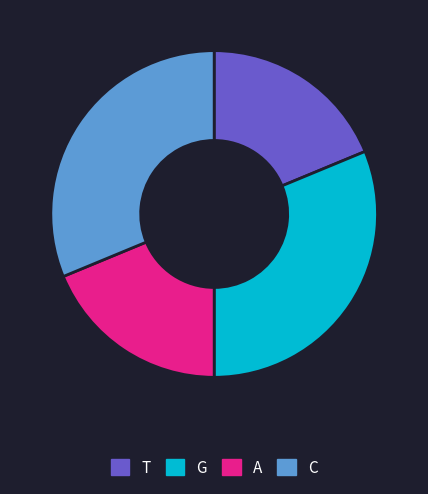

Which has a higher value, A or G?

G